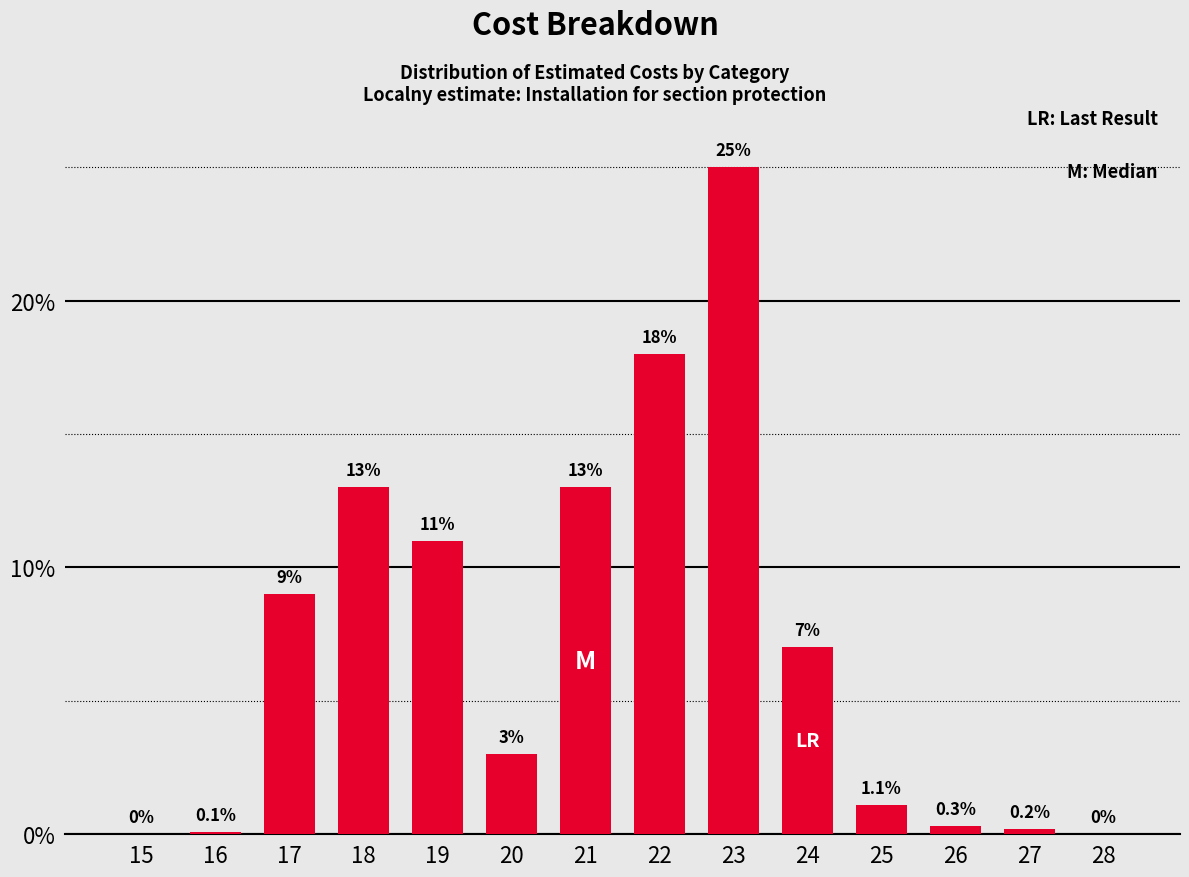

Reading right to left, extract all data points from this chart.

28=0.0	27=0.2	26=0.3	25=1.1	24=7.0	23=25.0	22=18.0	21=13.0	20=3.0	19=11.0	18=13.0	17=9.0	16=0.1	15=0.0